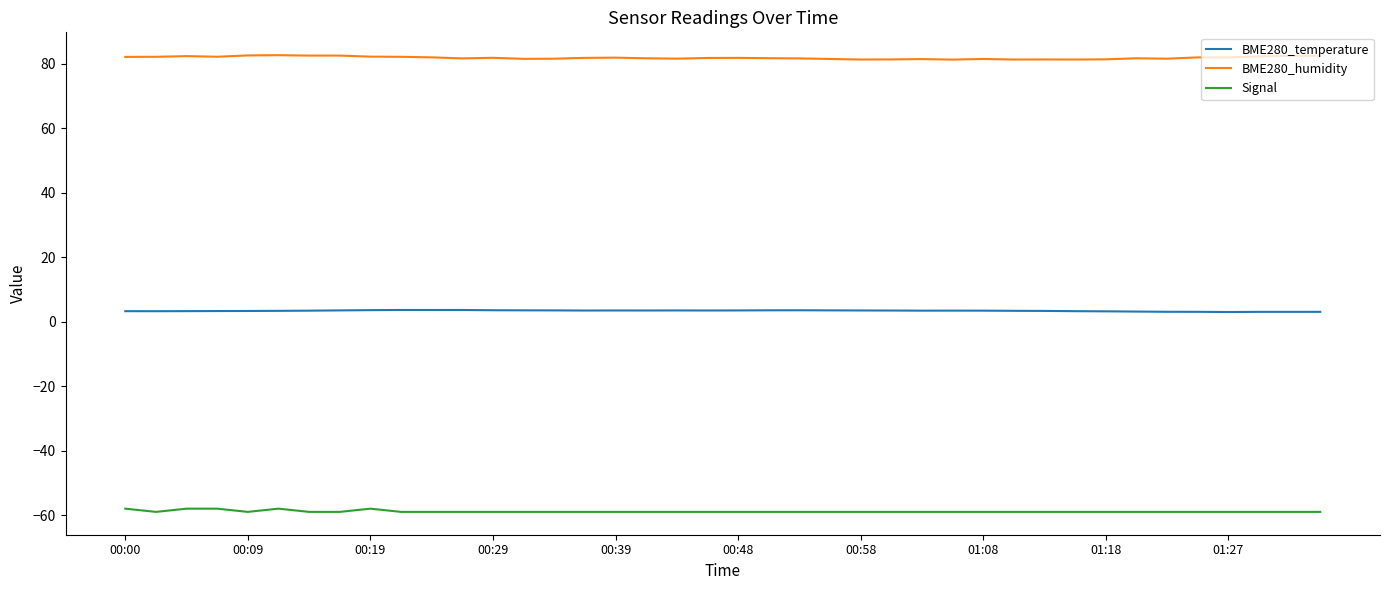

True or false: BME280_temperature and BME280_humidity cross at least once.

False